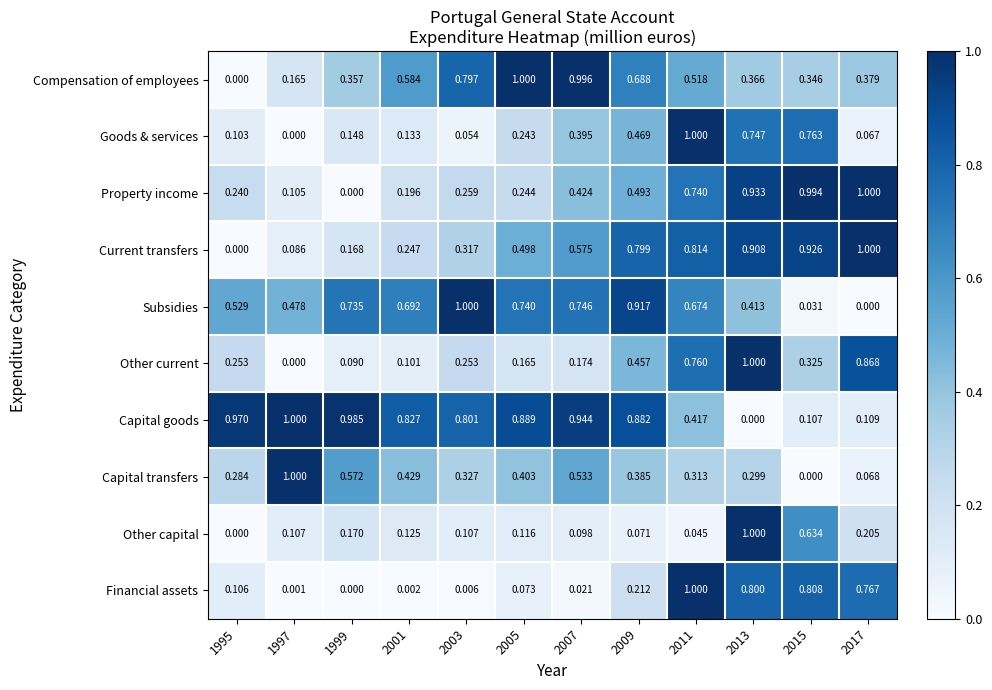

At which category is the sum across all series the highest?

2013